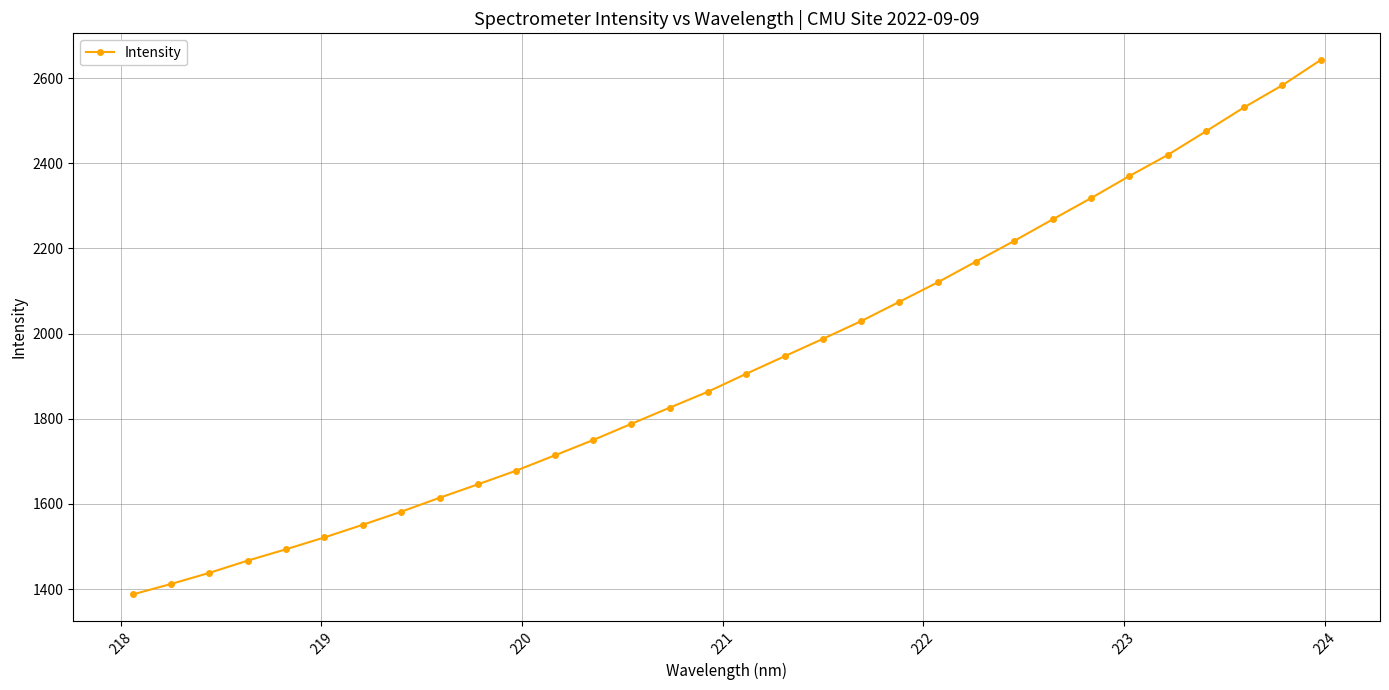

Reading left to right, extract all data points from this chart.

1387.4	1412.0	1438.1	1466.9	1493.5	1521.3	1551.1	1581.6	1614.4	1645.9	1678.2	1713.7	1749.7	1787.9	1825.8	1863.4	1905.5	1946.6	1987.5	2029.2	2074.7	2120.4	2169.2	2217.8	2268.1	2317.9	2369.8	2419.2	2474.8	2531.2	2583.1	2642.3